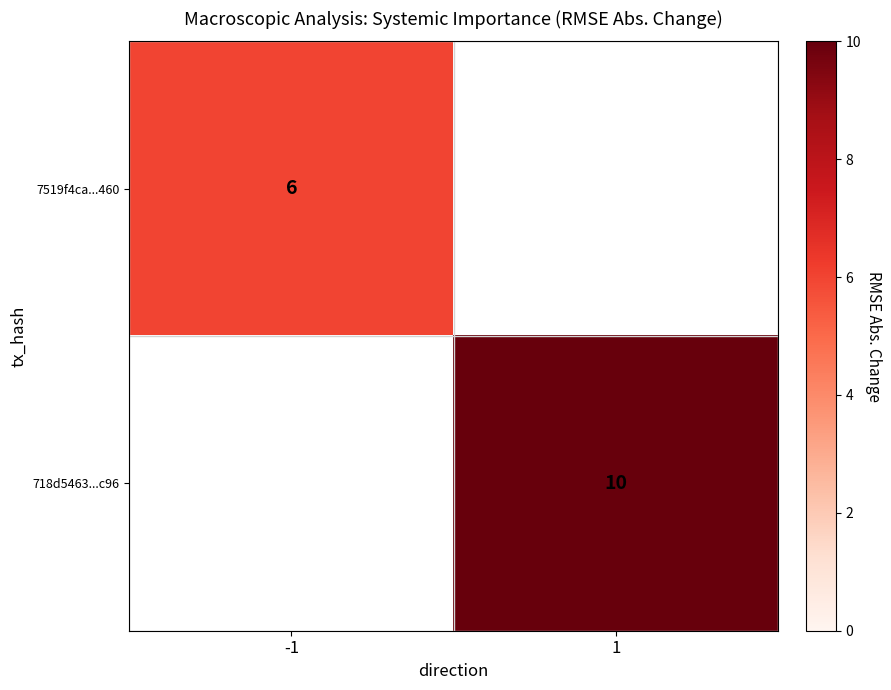

True or false: 7519f4ca...460 has a value of 8.4 at -1.

False